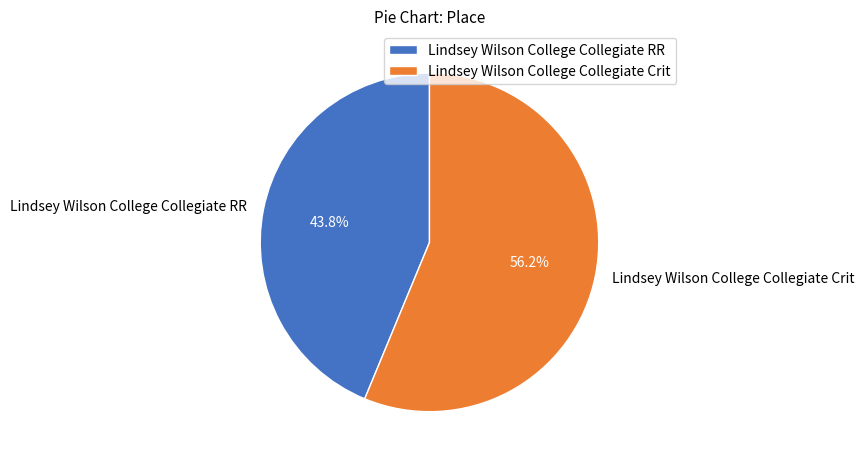

To the nearest percent, what percentage of the pie is Lindsey Wilson College Collegiate RR?

44%